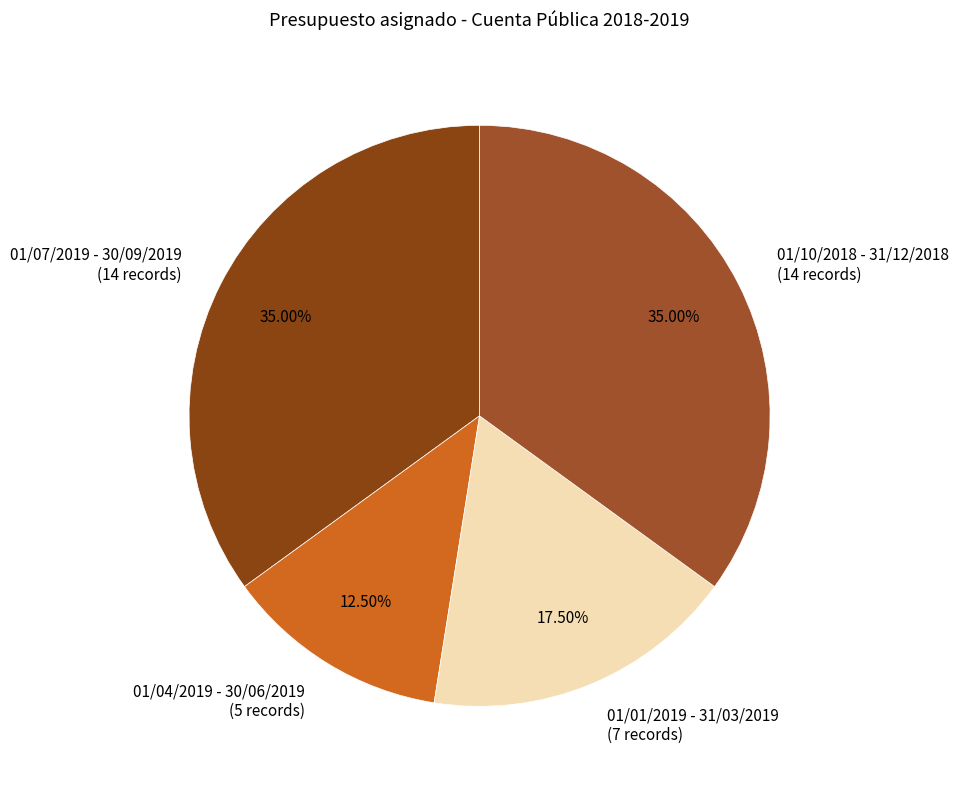

To the nearest percent, what percentage of the pie is 01/10/2018 - 31/12/2018?

35%